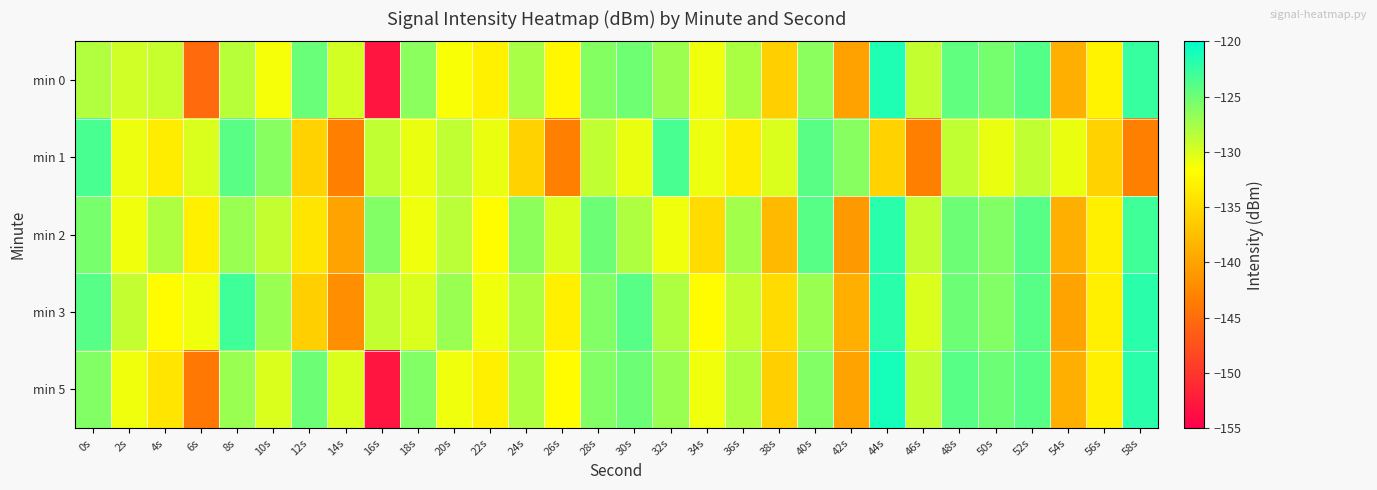

Which series changed the most between 34s and 36s?

min 2